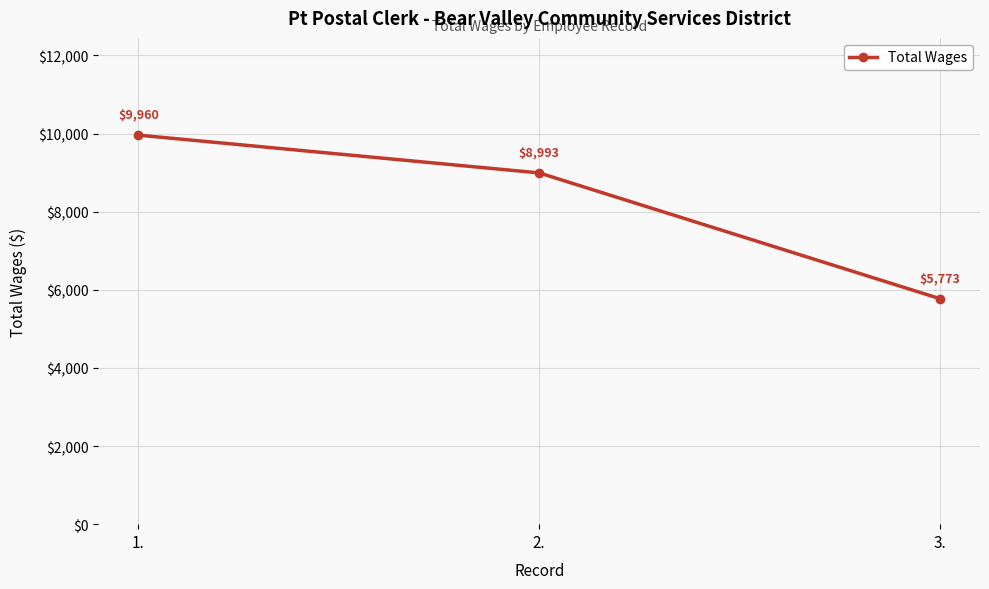

The value at 1. is 3376. True or false?

False